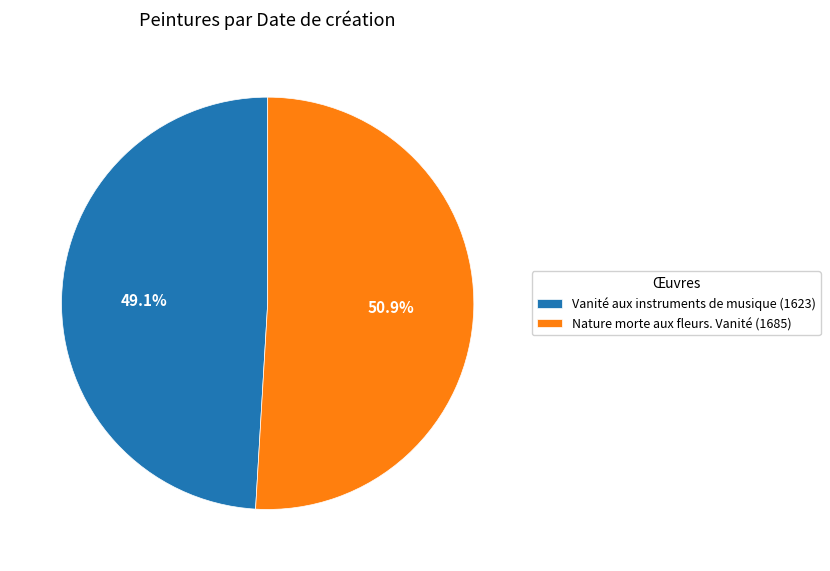

Rank the categories by value from highest to lowest.

Nature morte aux fleurs. Vanité (1685), Vanité aux instruments de musique (1623)